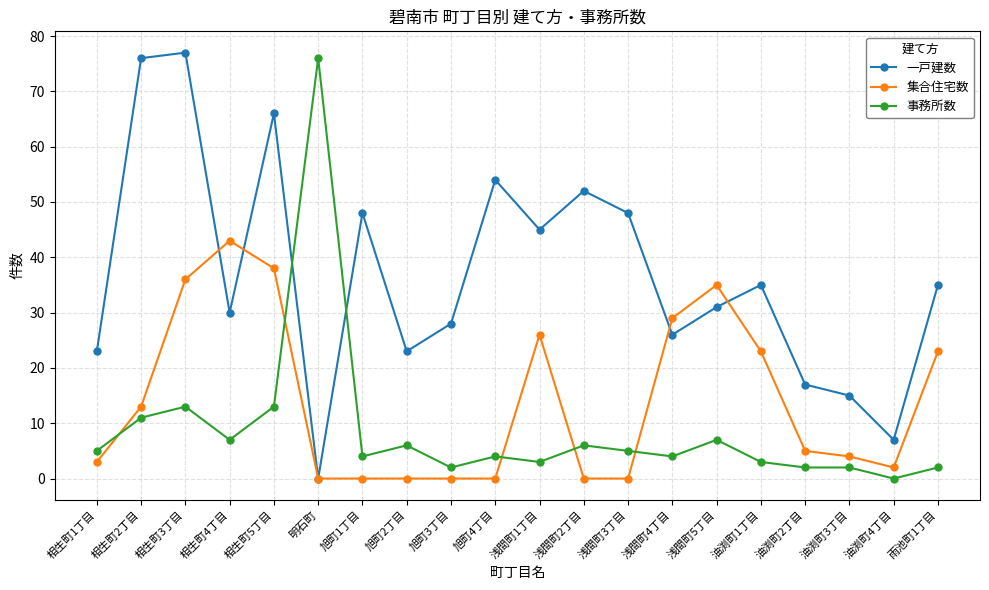

True or false: 一戸建数 and 事務所数 intersect in this chart.

True